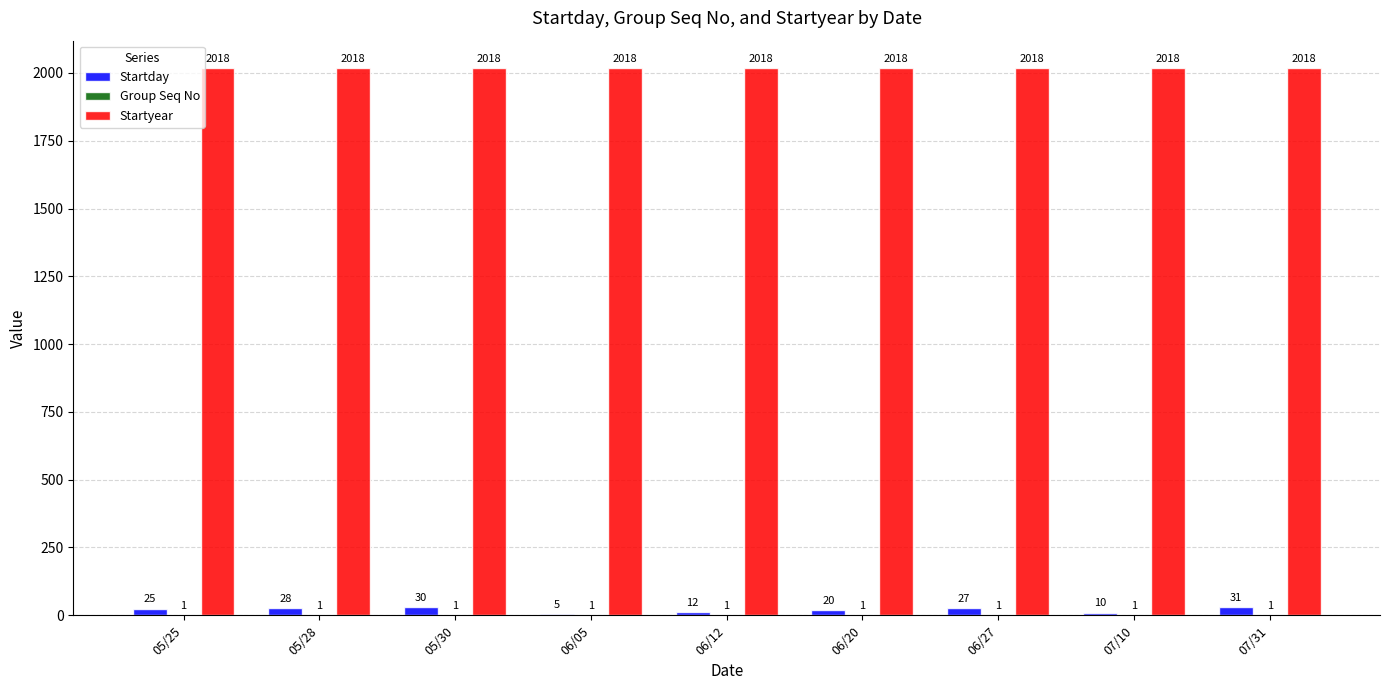

How many groups of bars are there?

9